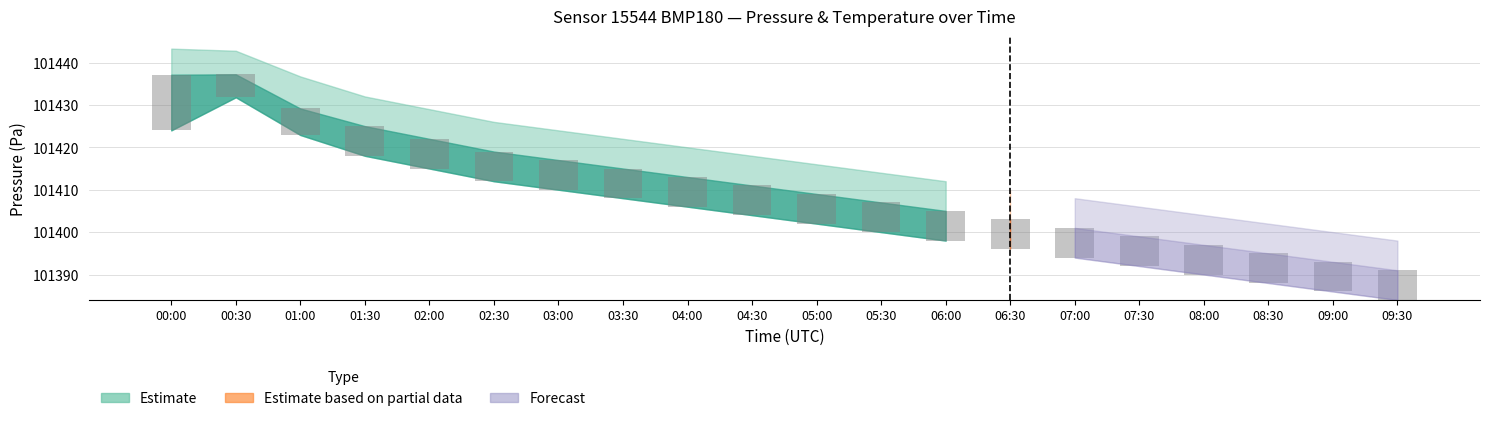

What is the value of the 20th bar from the left?

7.0